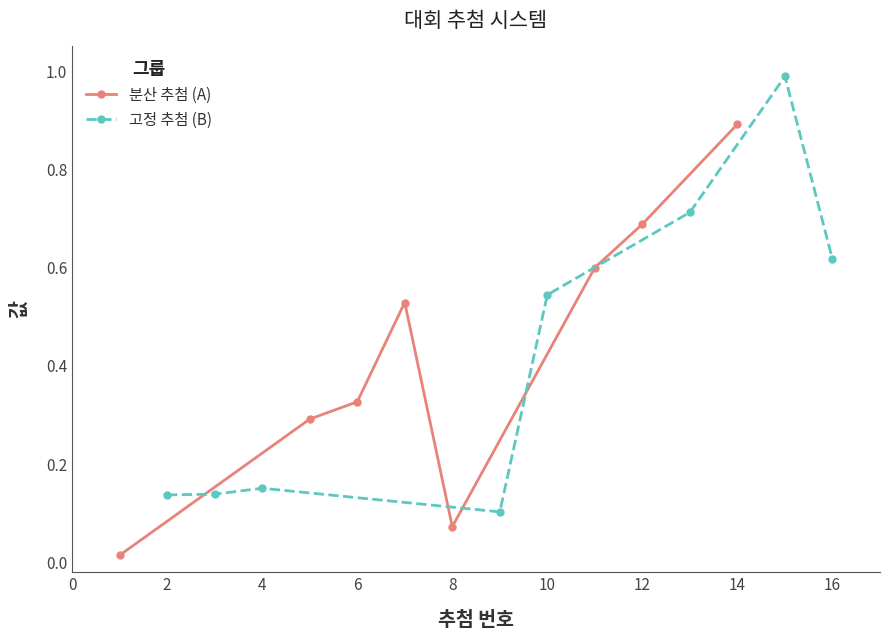

True or false: 분산 추첨 (A) has more than 2 points higher than both neighbors.

False